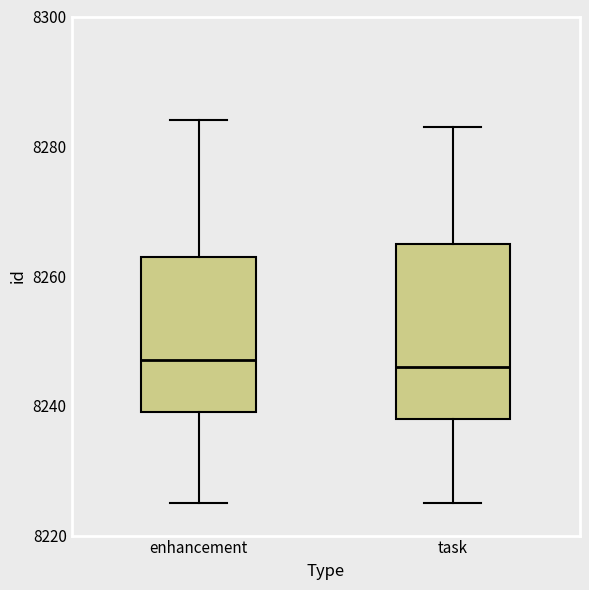

Reading left to right, read every box against the y-axis: the position of its median line, the range the box covers, and the ends of its whiskers. The values are not printed on the chart, so give them approximately, as read against the axis.

enhancement: median 8248, box 8240 to 8264, whiskers 8226 to 8284
task: median 8246, box 8238 to 8266, whiskers 8226 to 8284